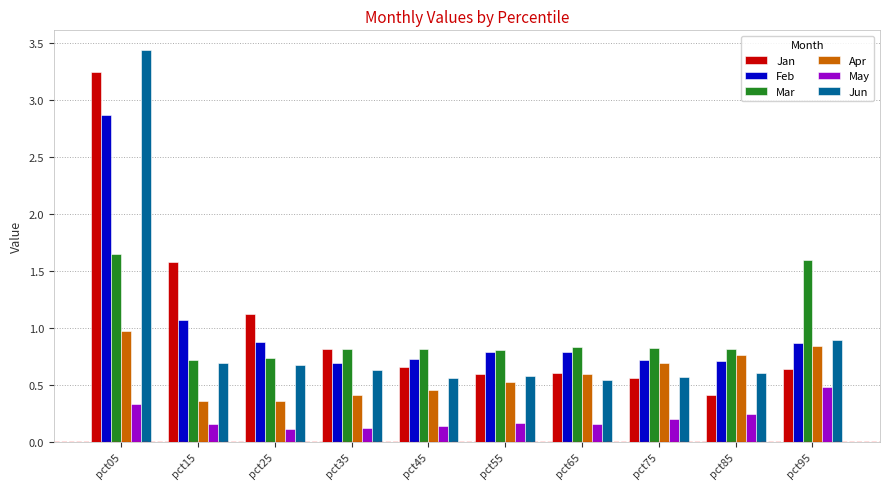

What is the total value across all series at pct45?

3.3